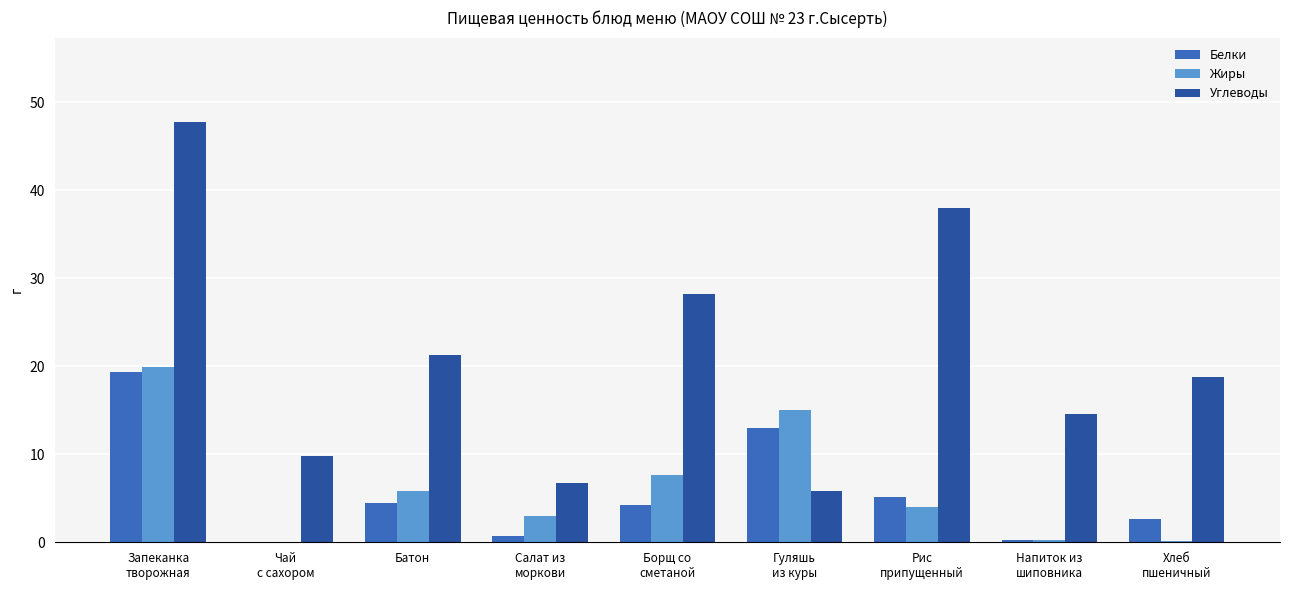

How many groups of bars are there?

9